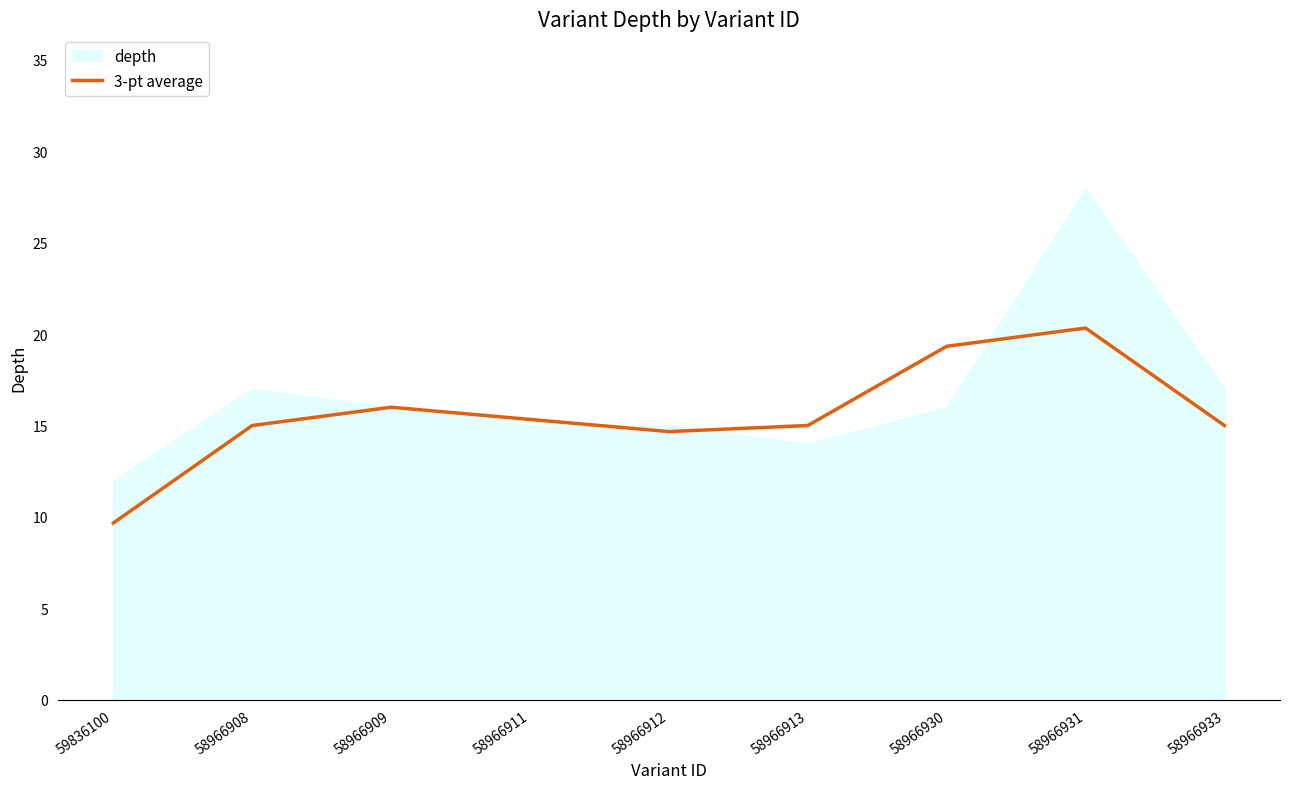

What position from the left is 58966912?

5